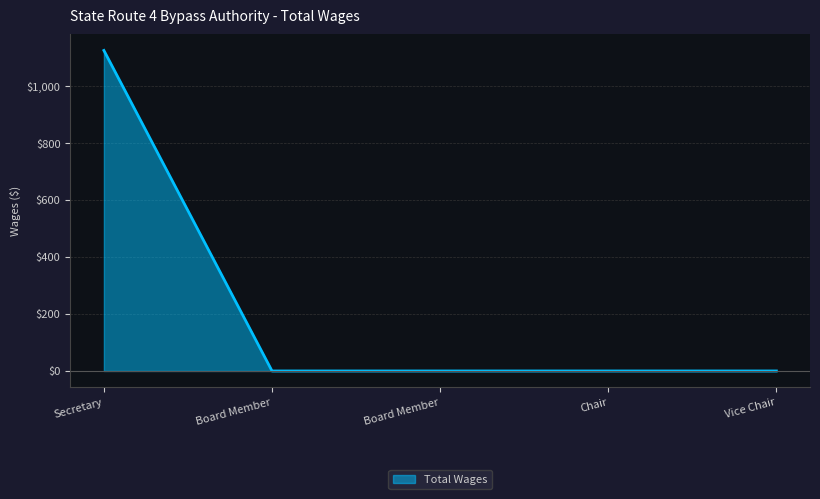

How many lines are shown in the chart?

1